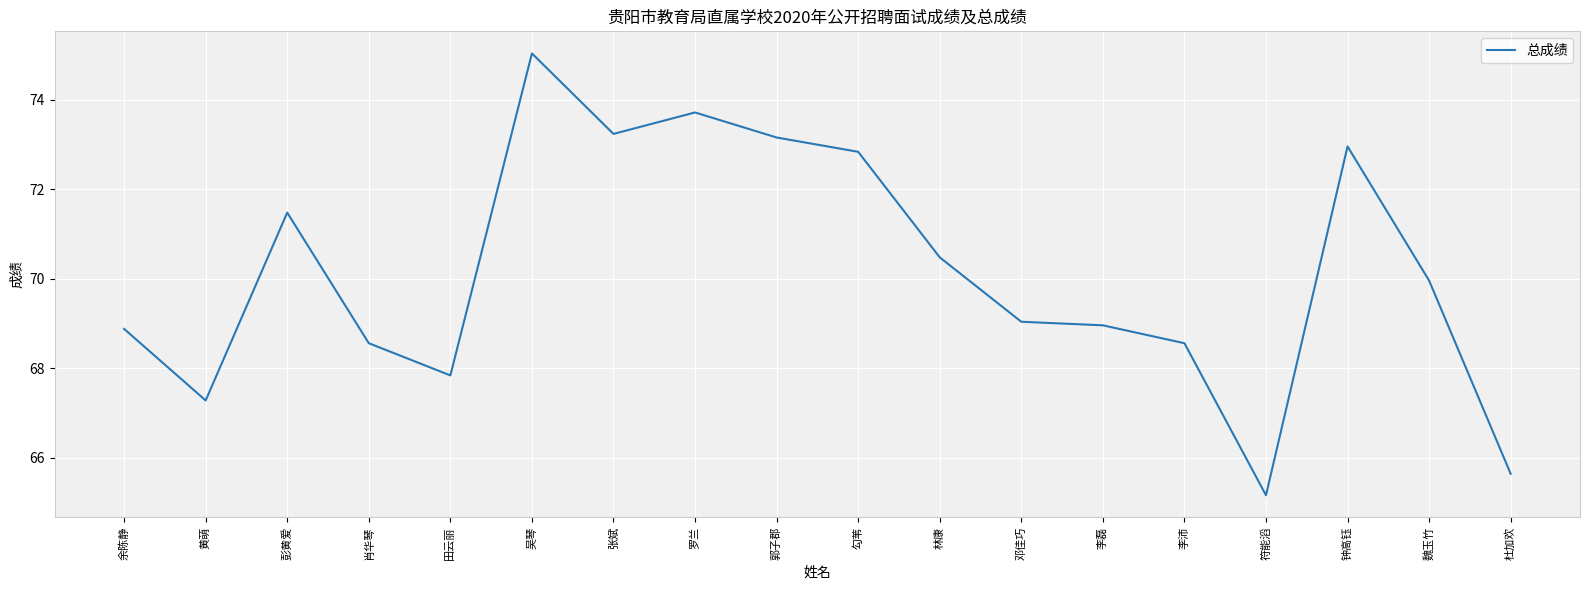

The value at 张斌 is 73.2. True or false?

True